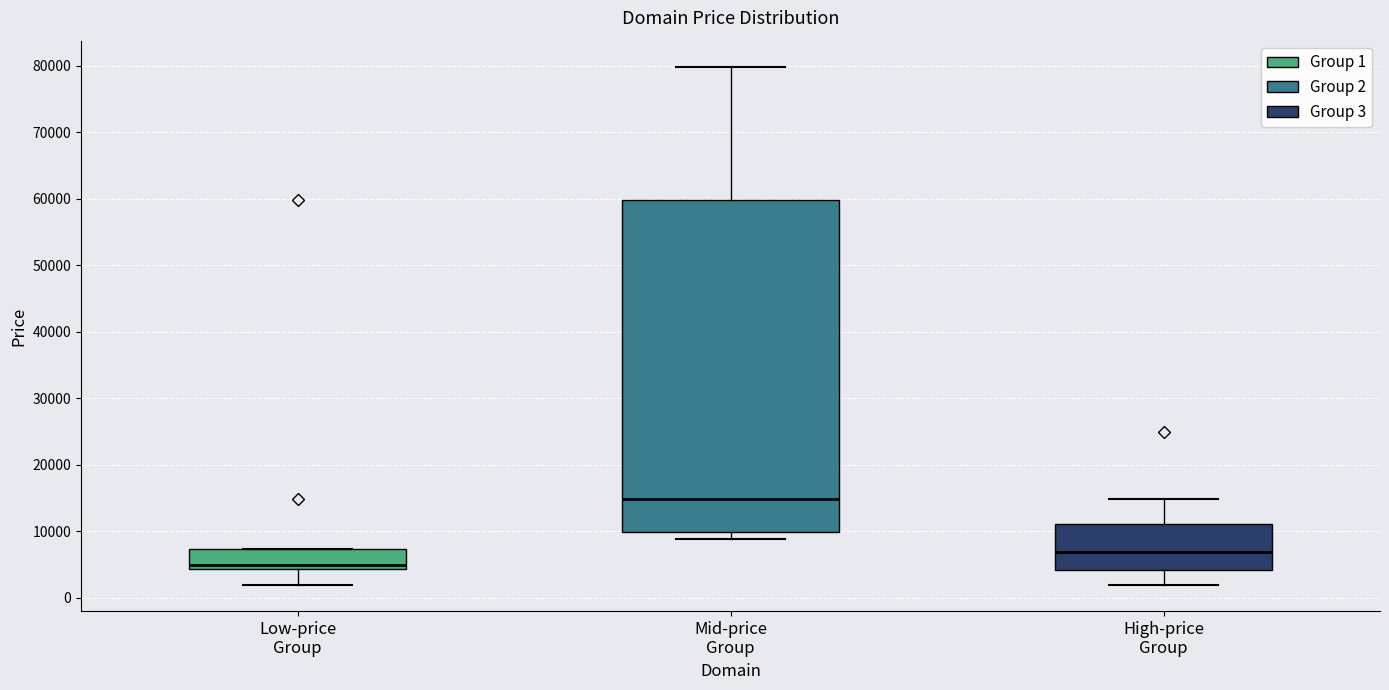

Where does the upper whisker of the box for Mid-price Group end on the y-axis? The values are not printed on the chart, so give them approximately, as read against the axis.

80000